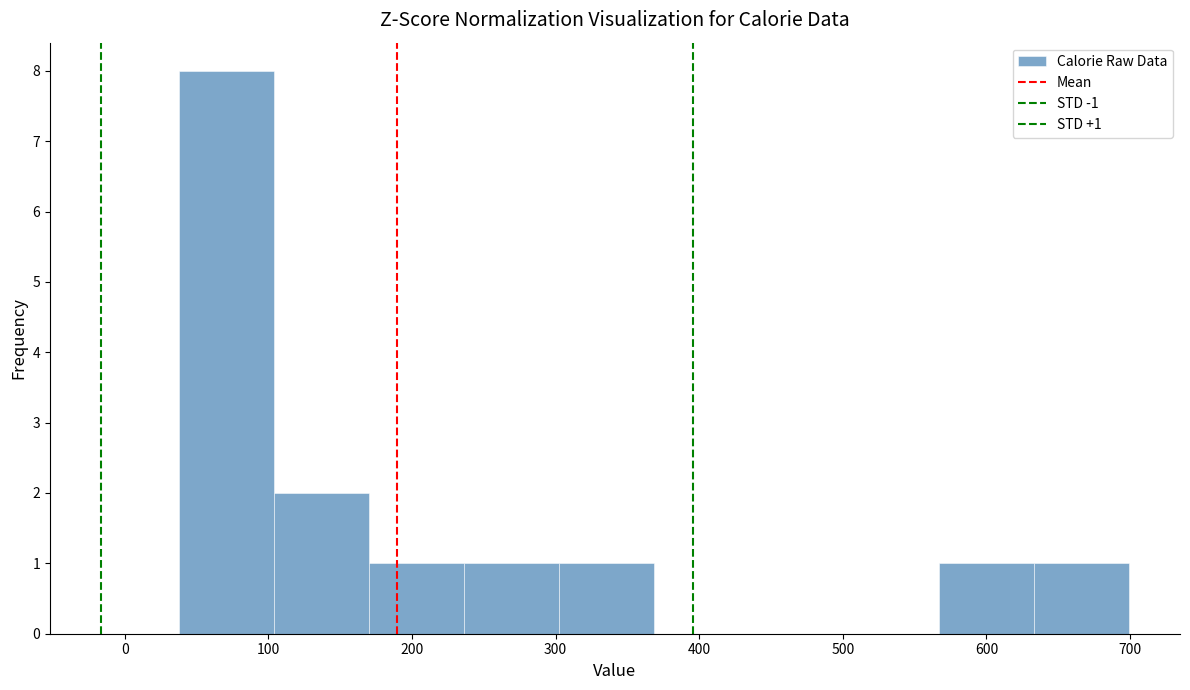

Which range on the x-axis has the tallest bar?

40 to 100